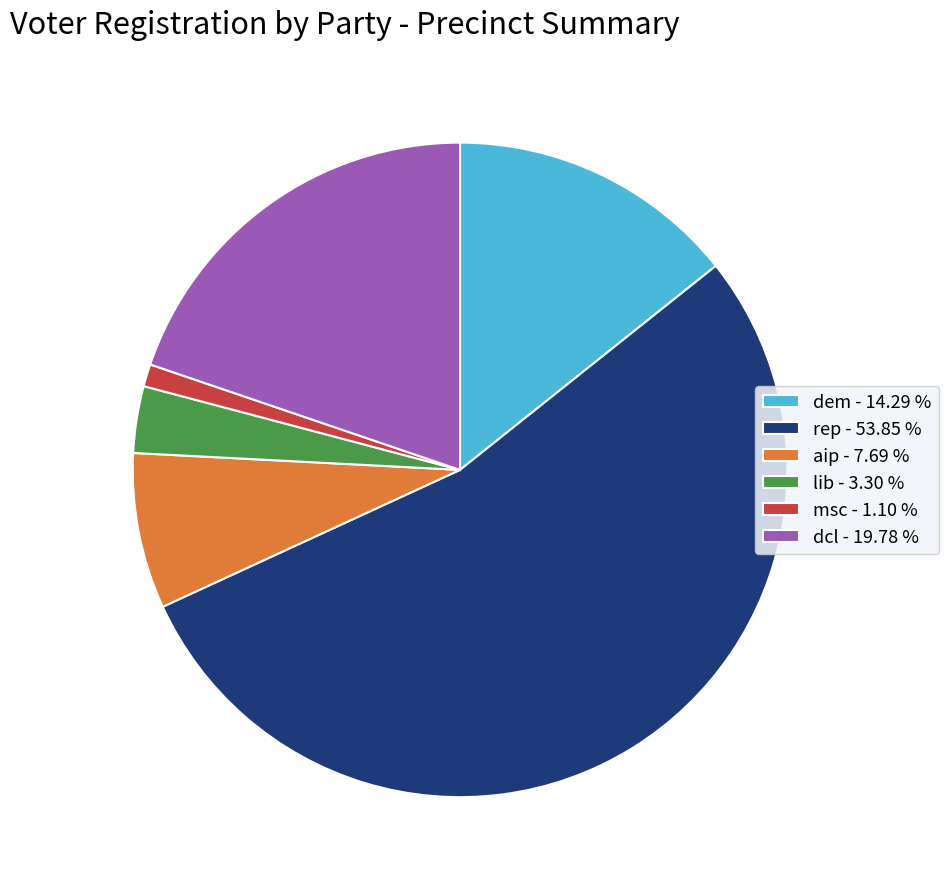

Rank the categories by value from highest to lowest.

rep - 53.85 %, dcl - 19.78 %, dem - 14.29 %, aip - 7.69 %, lib - 3.30 %, msc - 1.10 %